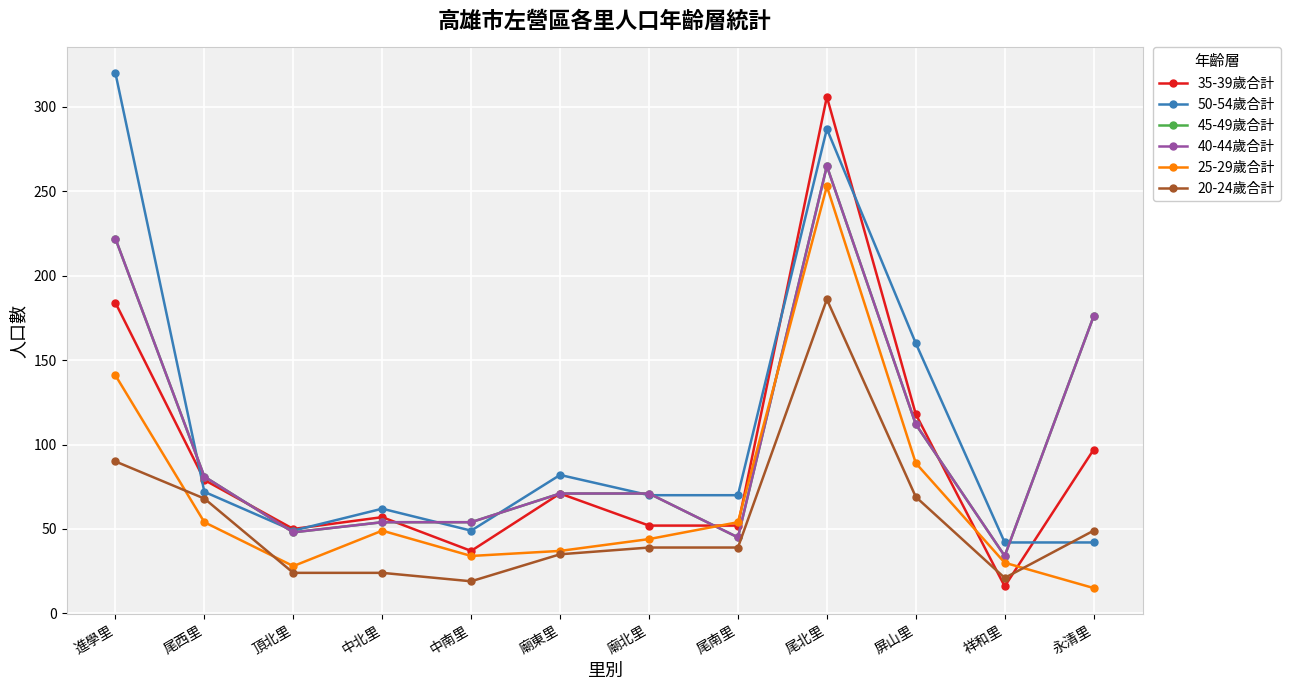

Does the chart have visible grid lines?

Yes